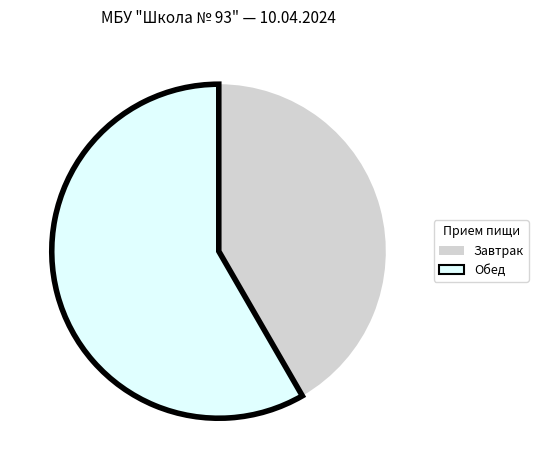

Is the sum of Завтрак and Обед greater than half?

Yes